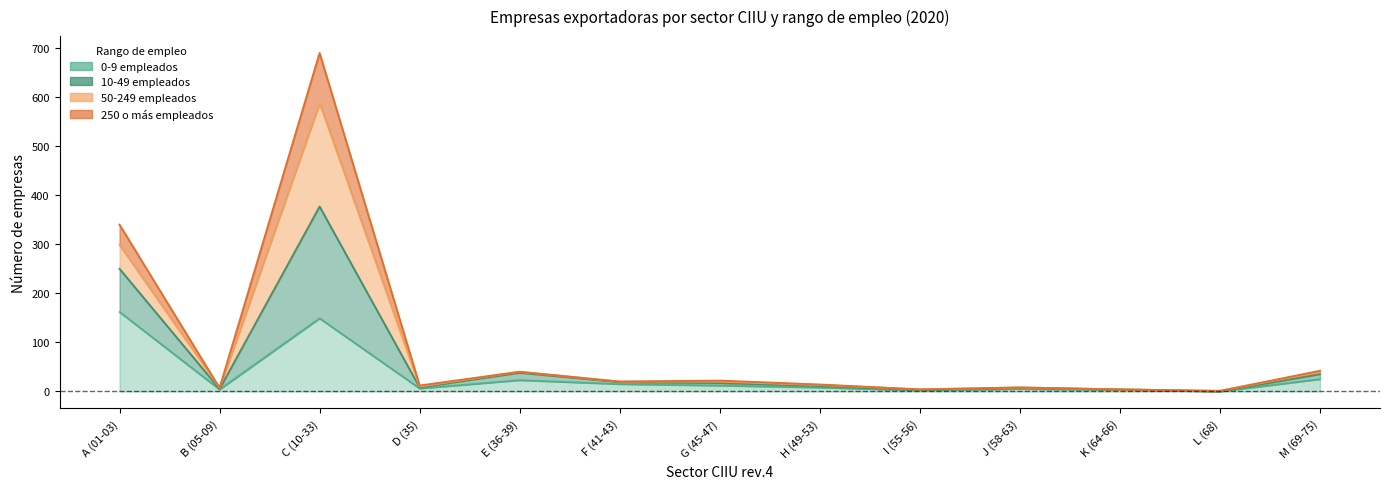

At which label does 250+ reach its peak?

C (10-33)